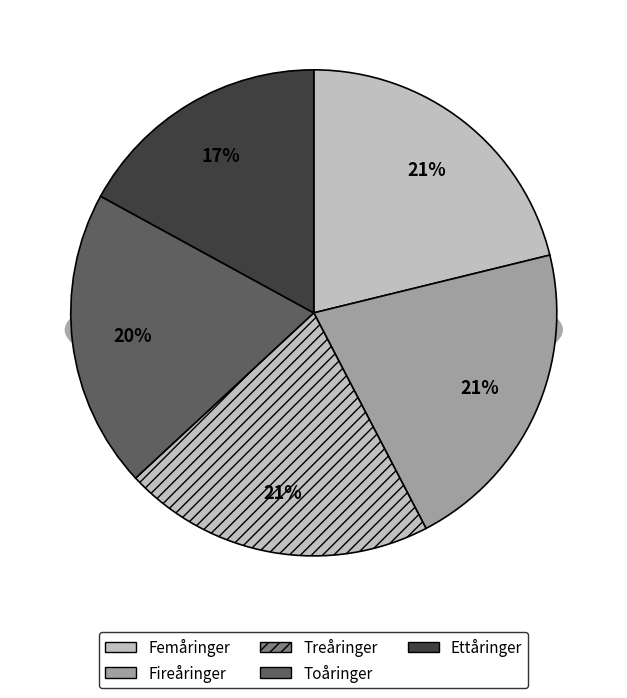

To the nearest percent, what portion does Femåringer represent?

21%